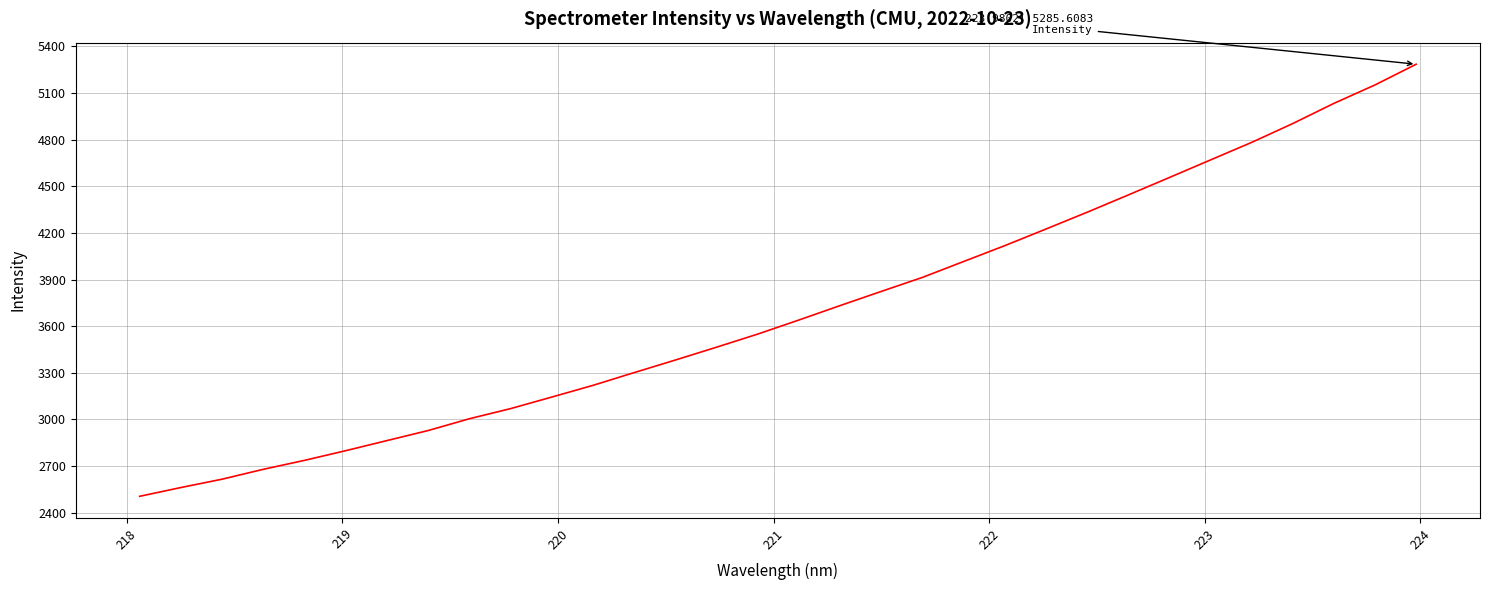

What is the minimum value shown in the chart?

2504.9